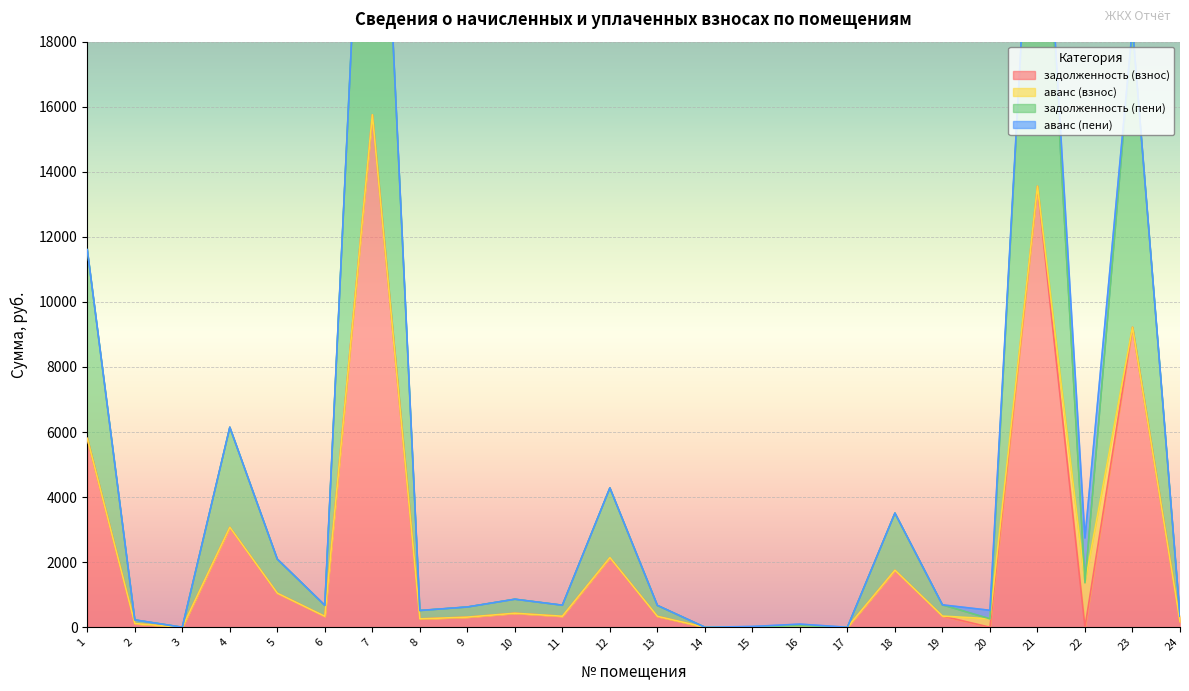

At which category does задолженность (взнос) reach its first local peak?

4